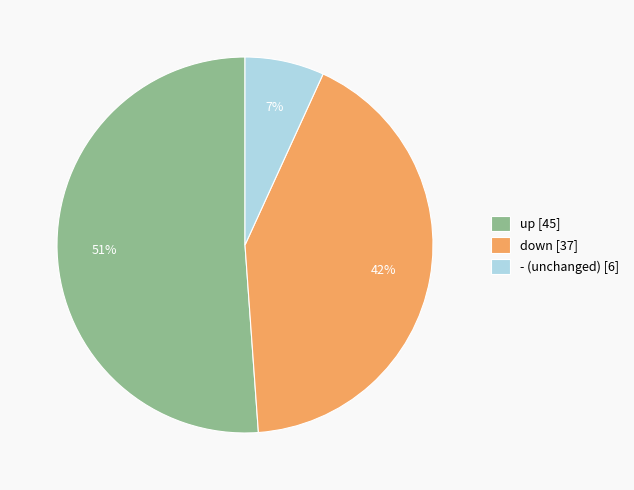

Do up [45] and - (unchanged) [6] together represent more than half of the pie?

Yes